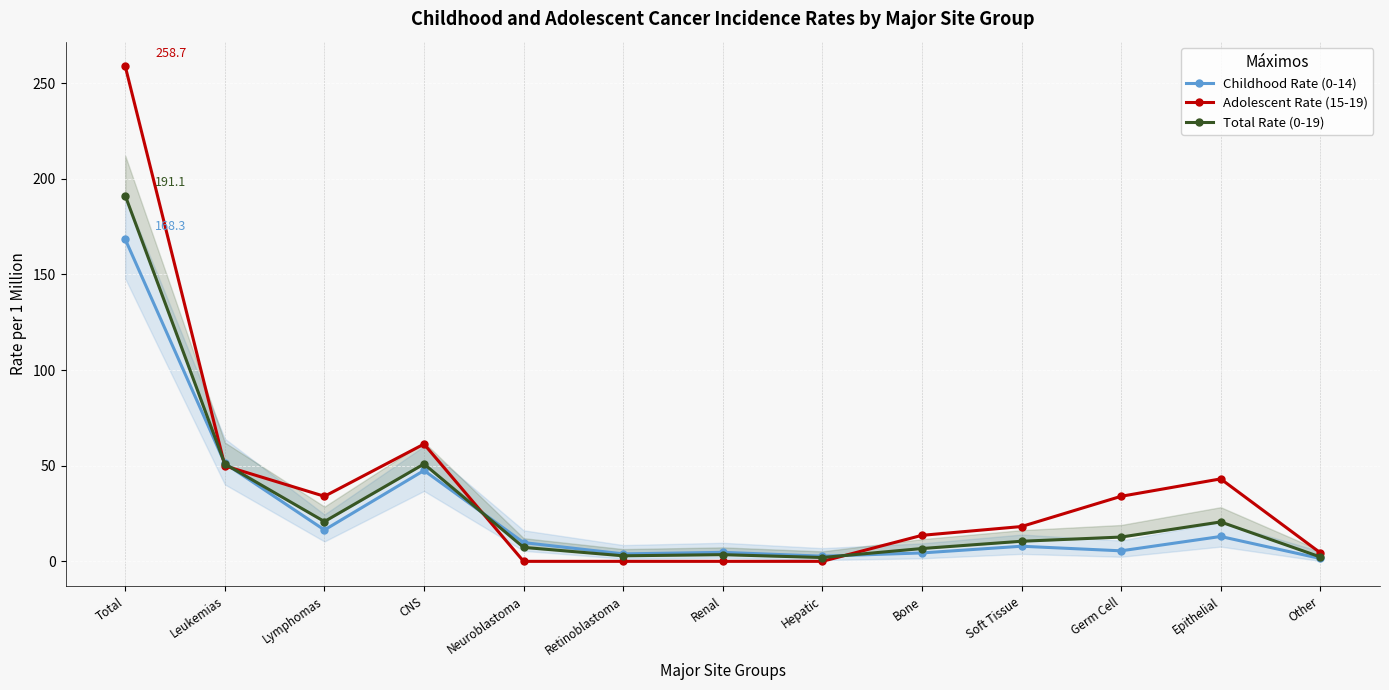

Is it true that Adolescent Rate (15-19) equals 18.2 at Soft Tissue?

True